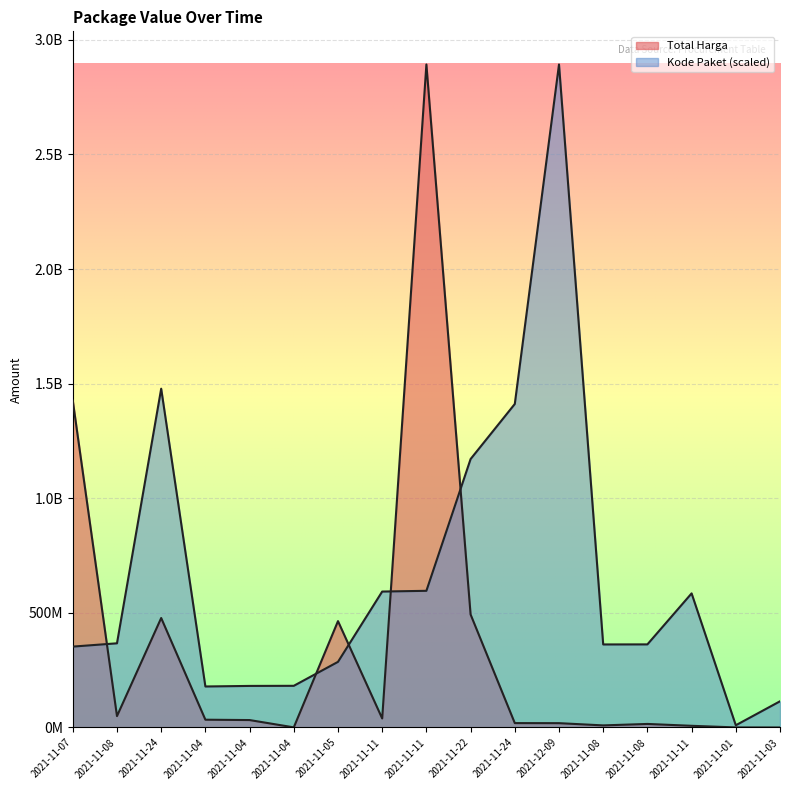

Is it true that Kode Paket equals 482946633.0 at 2021-11-08?

False